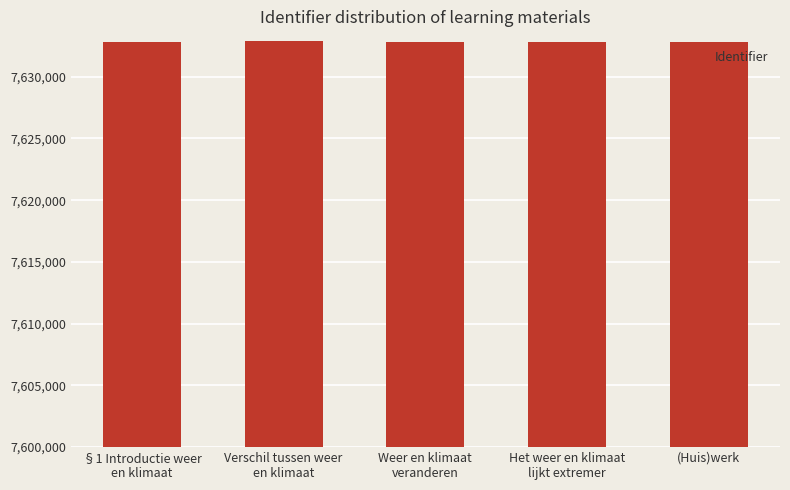

What is the average value?

7632822